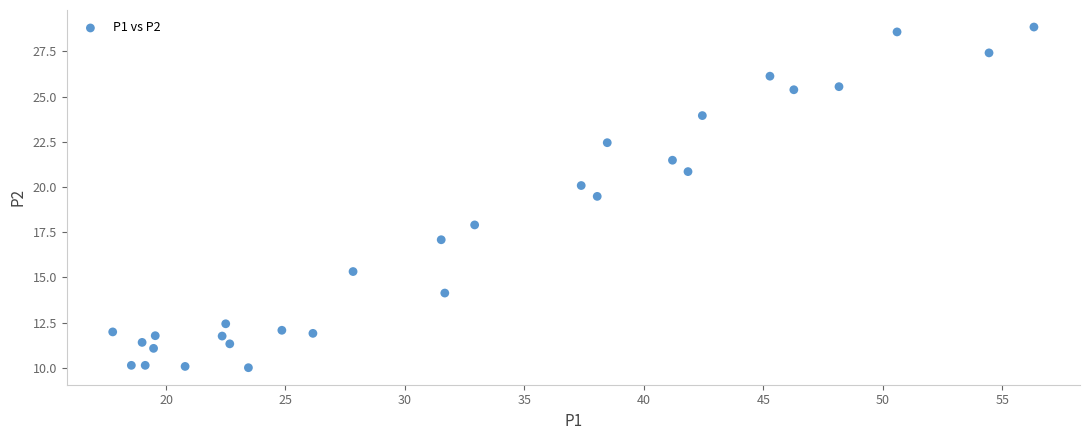

What Y value in the scatter plot is closest to 19?

19.5